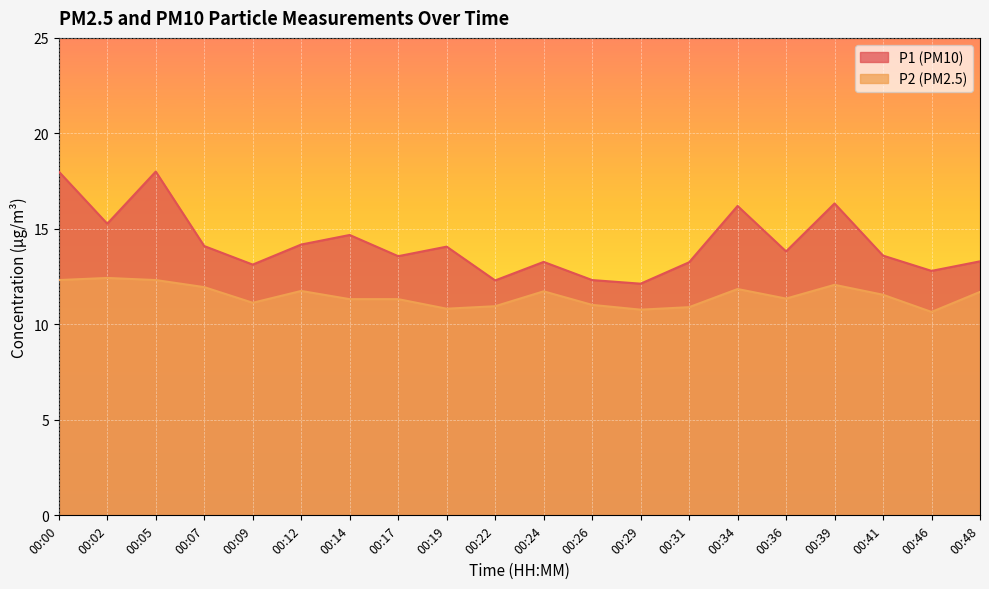

What is the difference between the P1 values at 00:12 and 00:14?

0.5